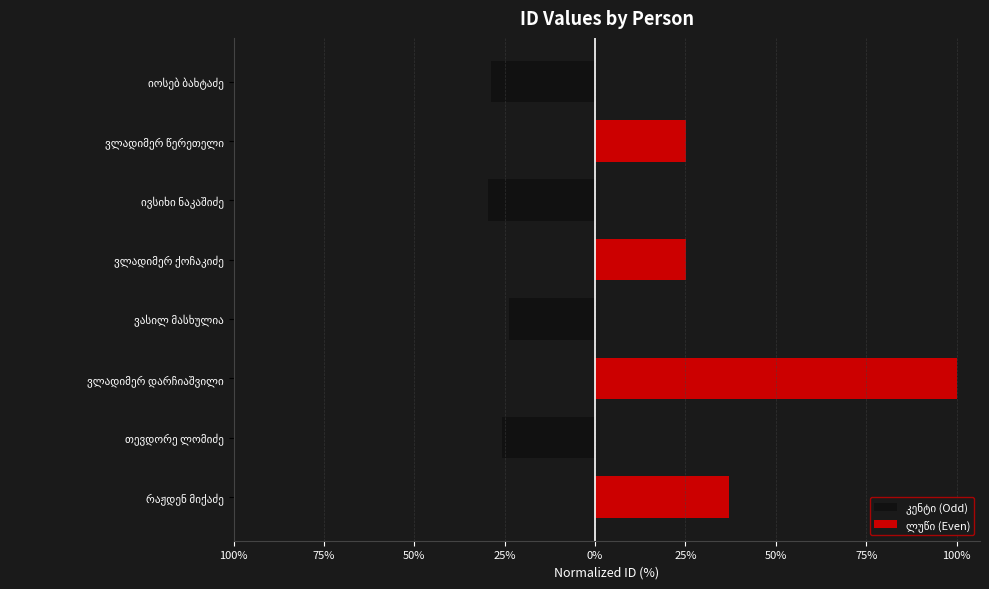

The value of კენტი (Odd) at 100% is 0.0. True or false?

True